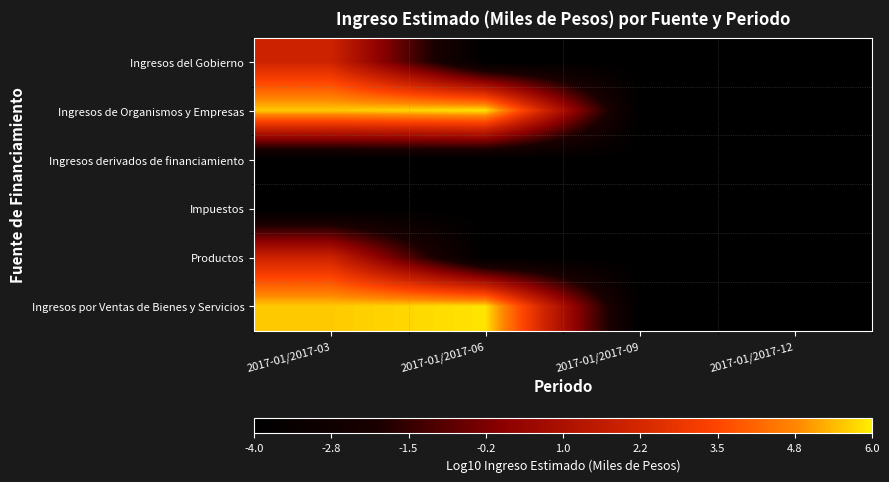

Reading left to right, transcribe all the data shown in this chart.

Ingresos del Gobierno: 2017-01/2017-03=2.0	2017-01/2017-06=-4.0	2017-01/2017-09=-4.0	2017-01/2017-12=-4.0
Ingresos de Organismos y Empresas: 2017-01/2017-03=5.6	2017-01/2017-06=5.9	2017-01/2017-09=-4.0	2017-01/2017-12=-4.0
Ingresos derivados de financiamiento: 2017-01/2017-03=-4.0	2017-01/2017-06=-4.0	2017-01/2017-09=-4.0	2017-01/2017-12=-4.0
Impuestos: 2017-01/2017-03=-4.0	2017-01/2017-06=-4.0	2017-01/2017-09=-4.0	2017-01/2017-12=-4.0
Productos: 2017-01/2017-03=2.0	2017-01/2017-06=-4.0	2017-01/2017-09=-4.0	2017-01/2017-12=-4.0
Ingresos por Ventas de Bienes y Servicios: 2017-01/2017-03=5.6	2017-01/2017-06=5.9	2017-01/2017-09=-4.0	2017-01/2017-12=-4.0